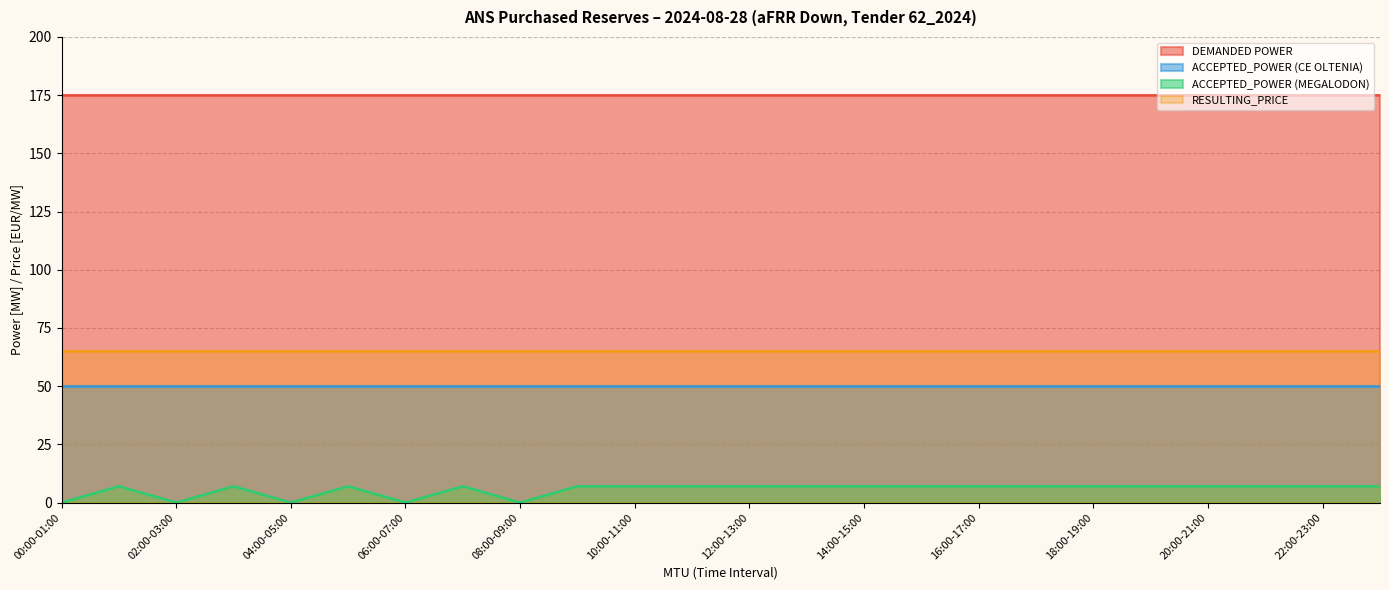

What is the average value of the DEMANDED POWER series?

175